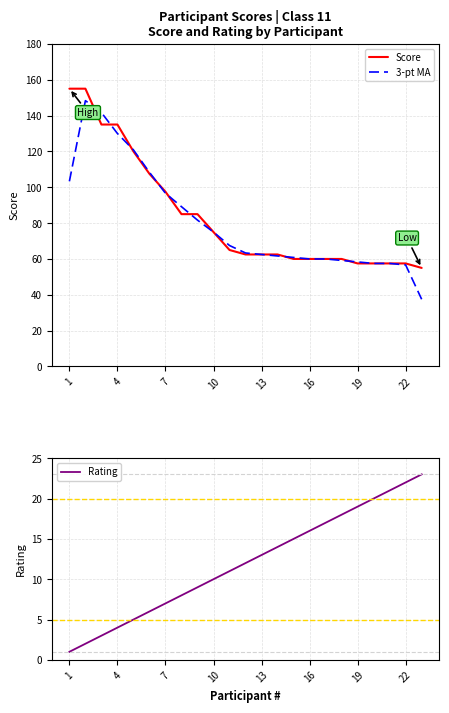

What is the sum of all Score values?

1927.5